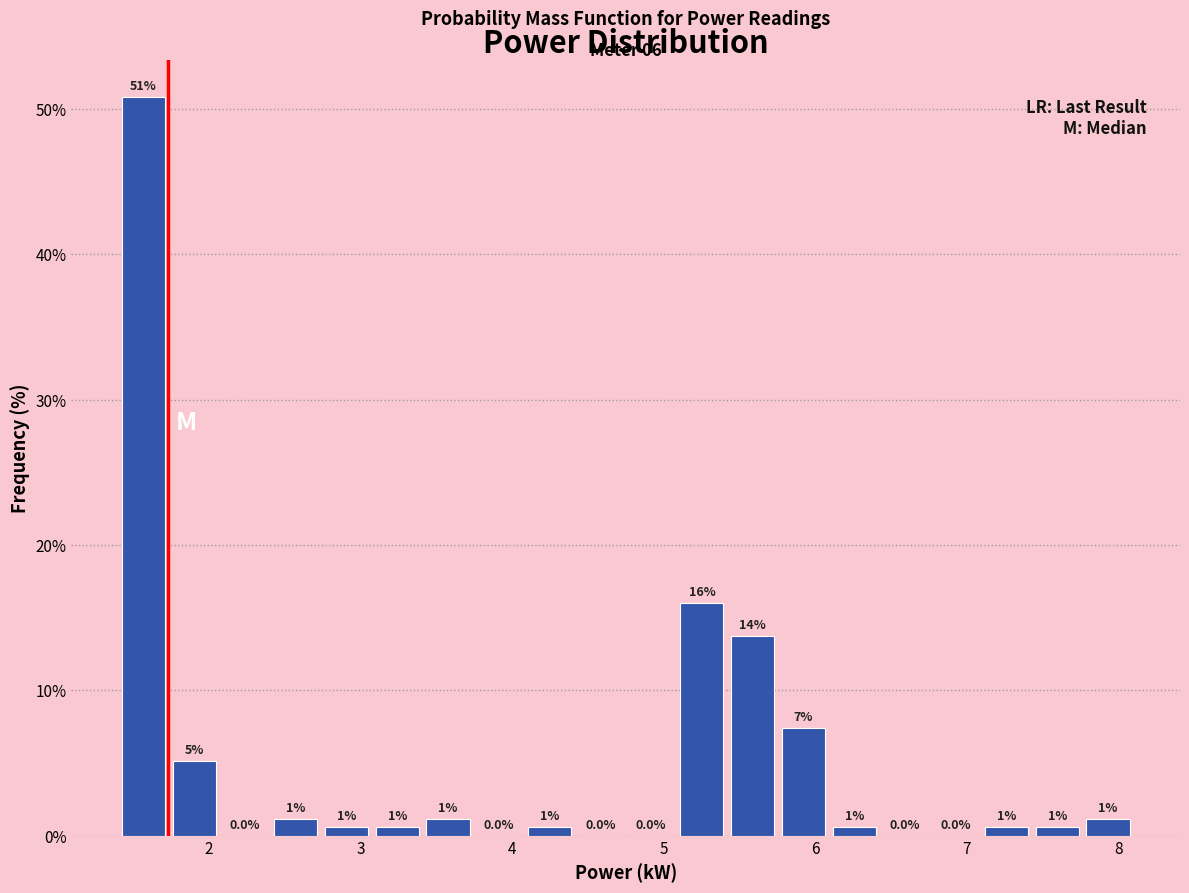

Around what value on the x-axis is the tallest bar? Give the approximate position of its centre, as read against the axis.

1.6